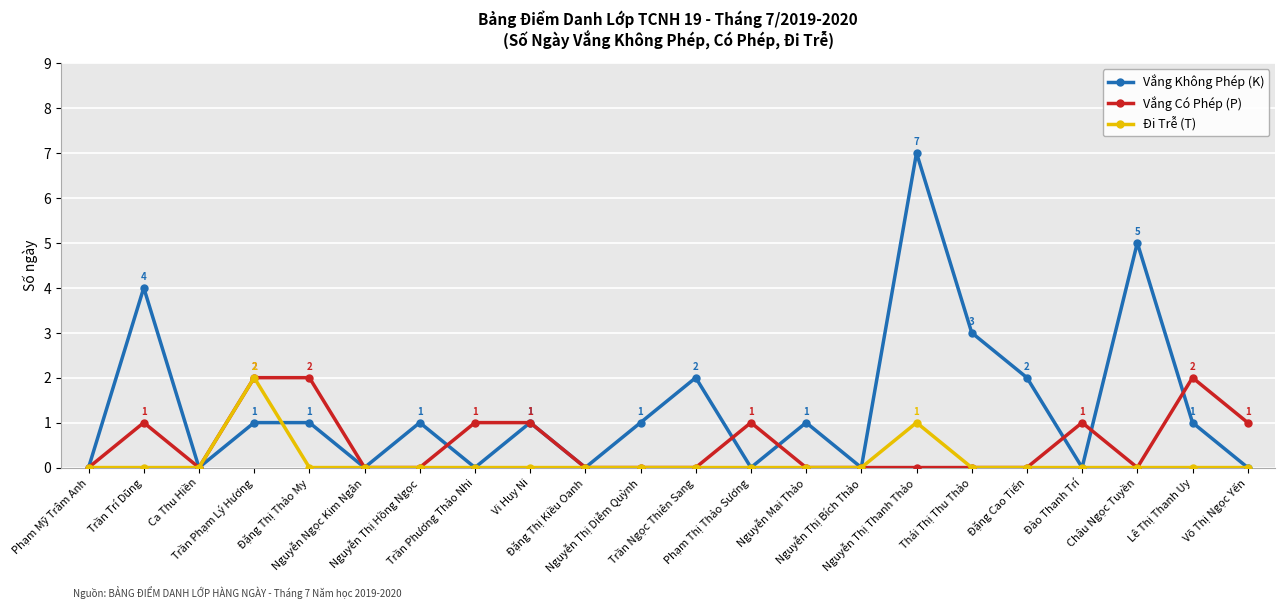

The value of Đi Trễ (T) at Trần Phương Thảo Nhi is 0. True or false?

True